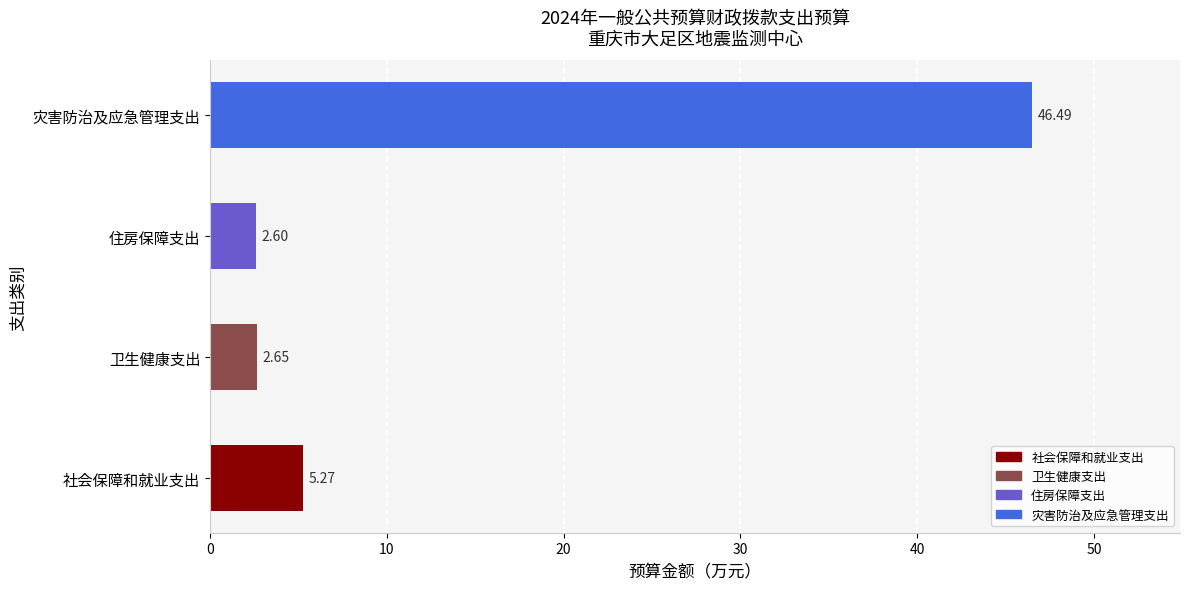

What is the difference between the maximum and minimum values?

43.9